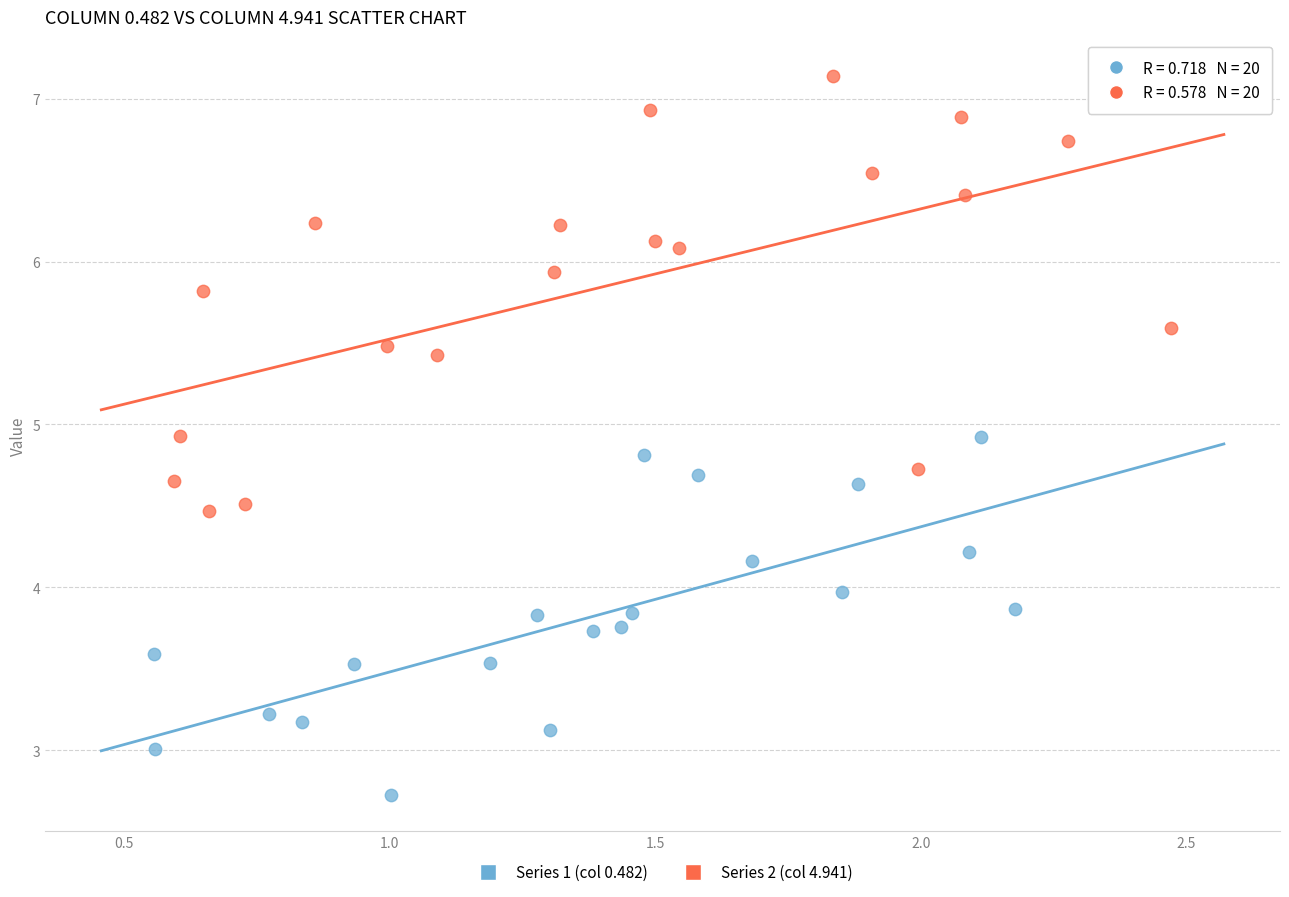

Which series has the largest Y range (max minus min)?

Series 2 (col 4.941)